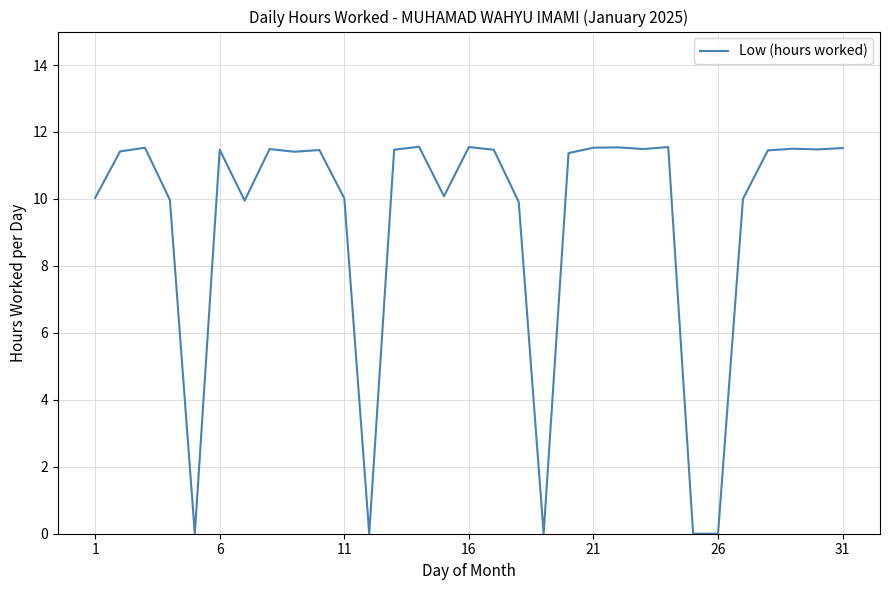

What is the greatest value displayed?

11.6